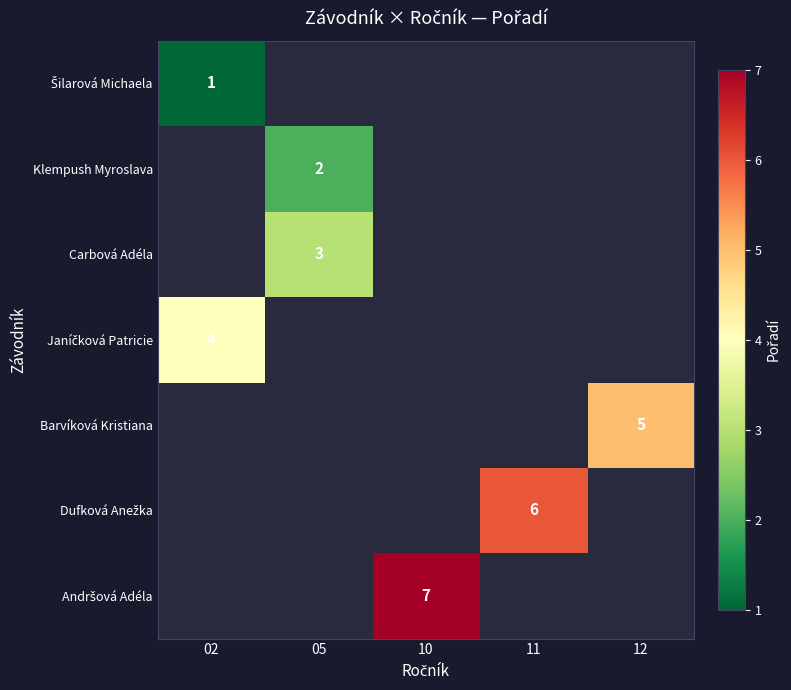

The Klempush Myroslava series shows 2 at 05. True or false?

True